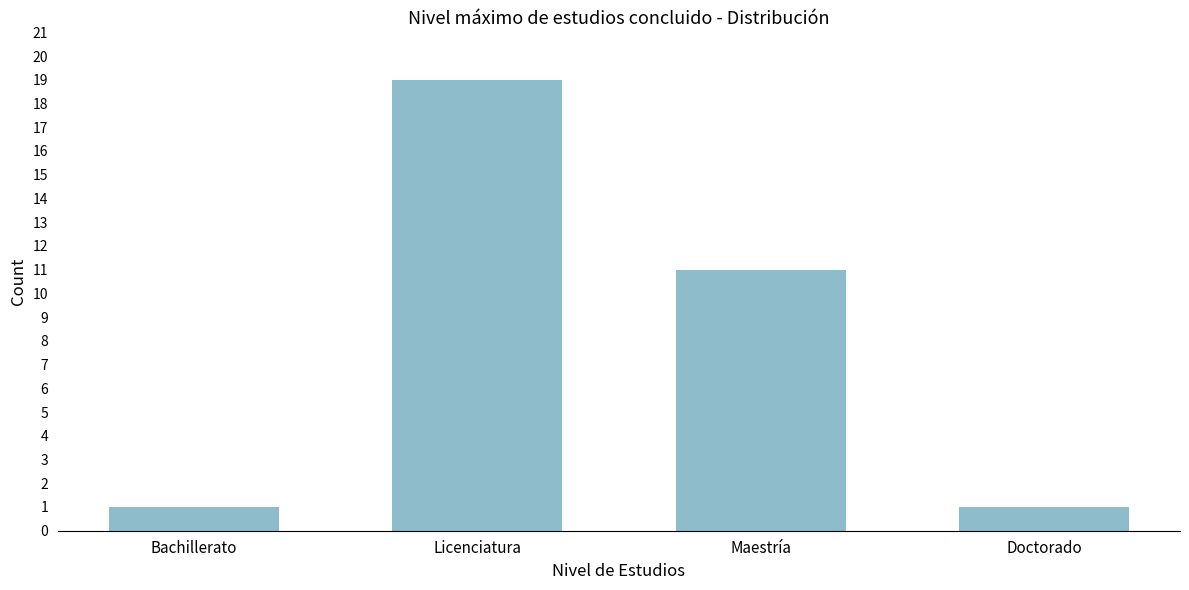

Reading left to right, what are all the values shown in this chart?

Bachillerato=1	Licenciatura=19	Maestría=11	Doctorado=1